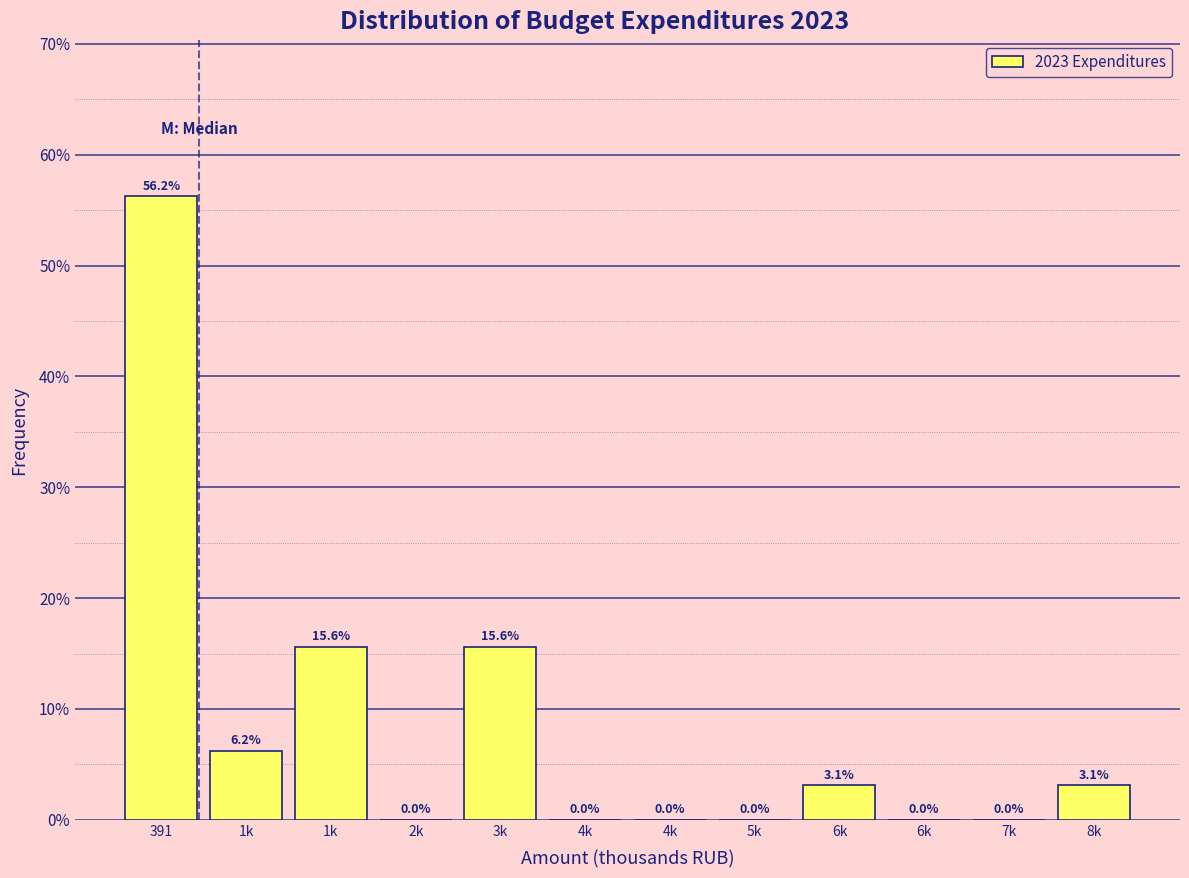

How many series are shown in this chart?

1